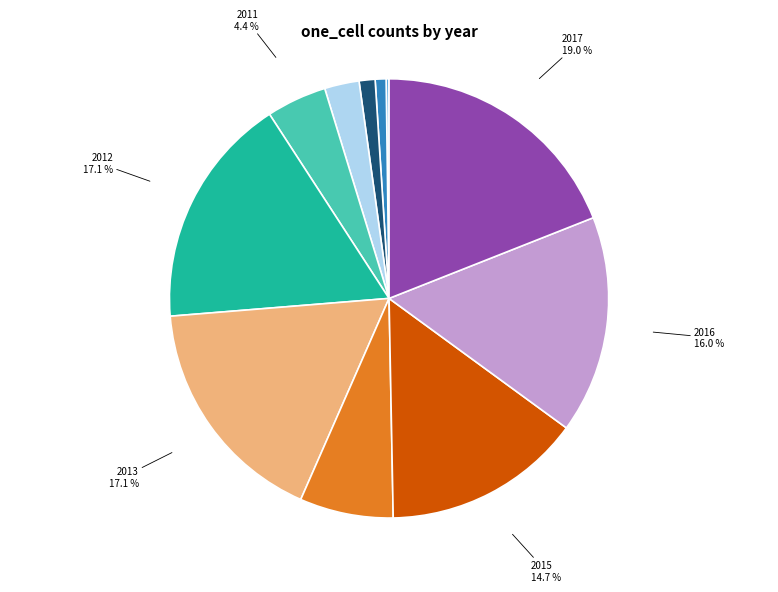

What portion of the pie excludes 2010?

97.5%